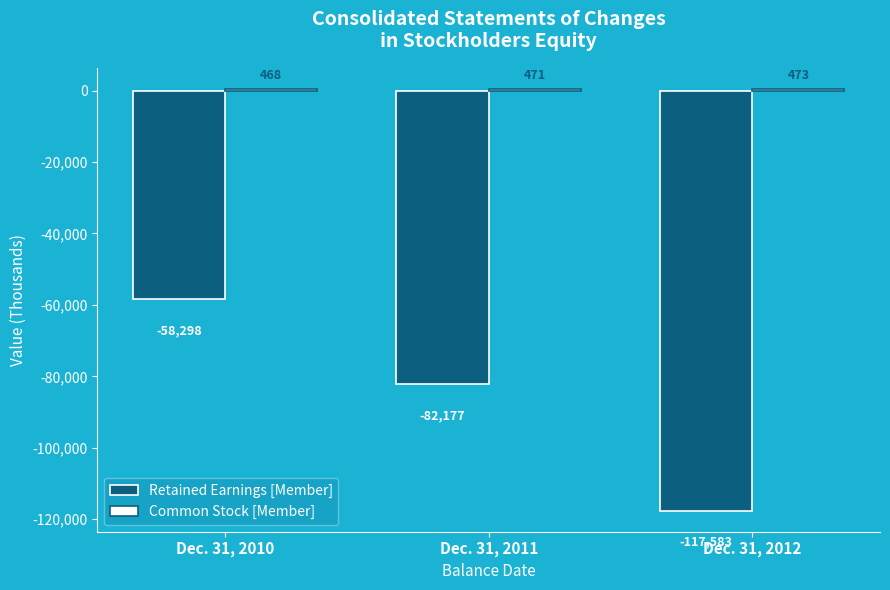

What is the approximate value of Retained Earnings [Member] at Dec. 31, 2010?

-58298